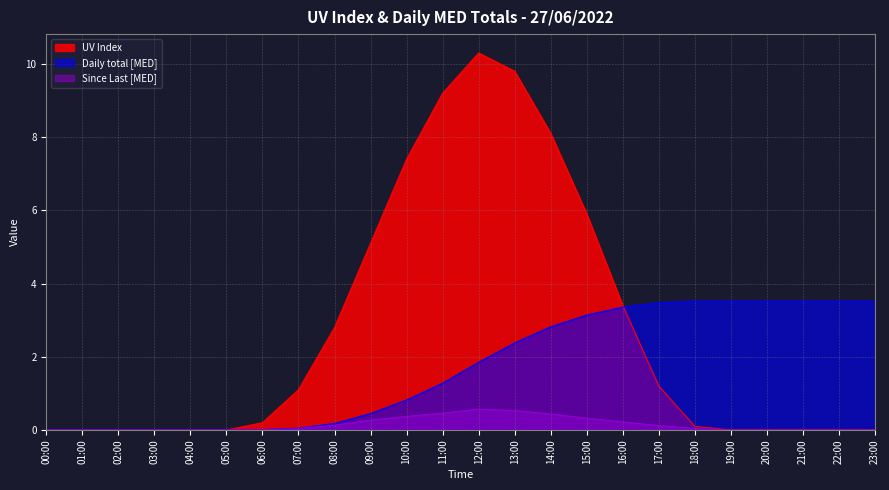

Which series has the widest spread of values?

UV Index